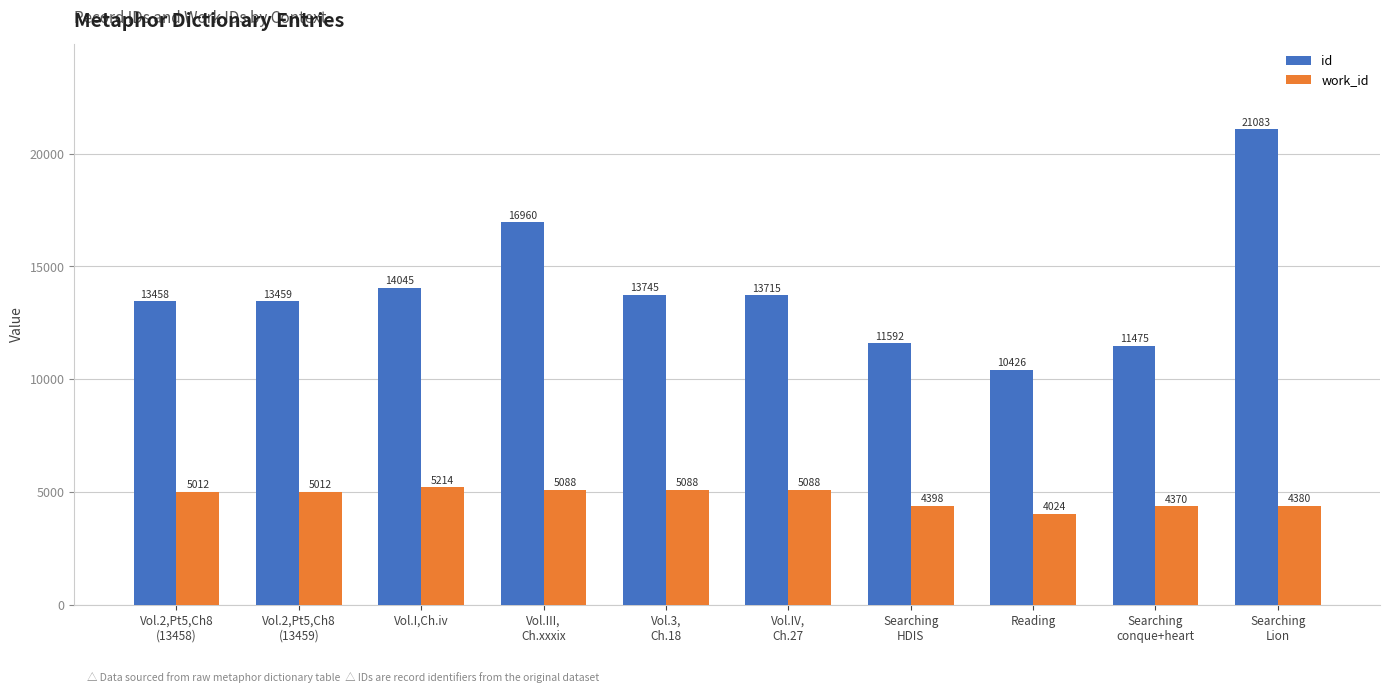

Which category has the highest value in the work_id series?

Vol.I,Ch.iv